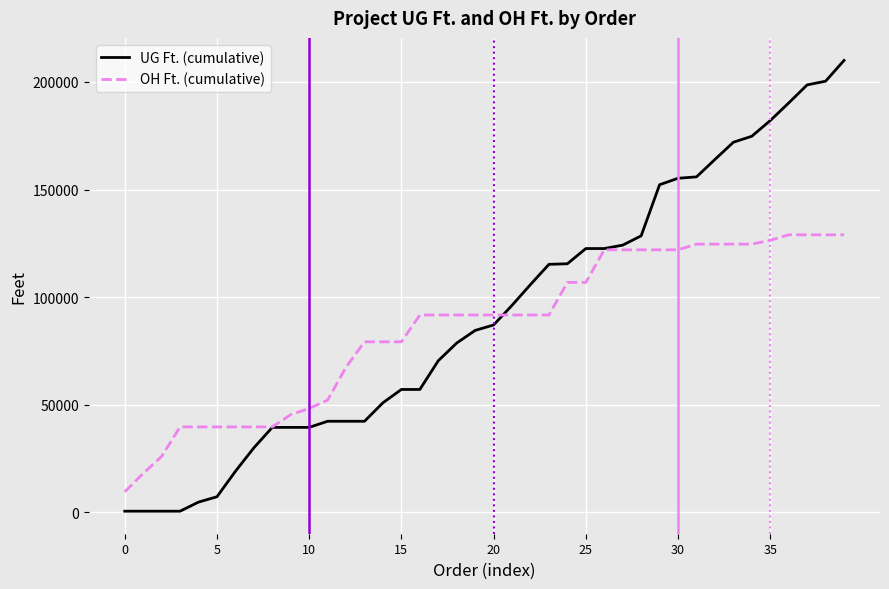

Which series has the widest spread of values?

UG Ft. (cumulative)